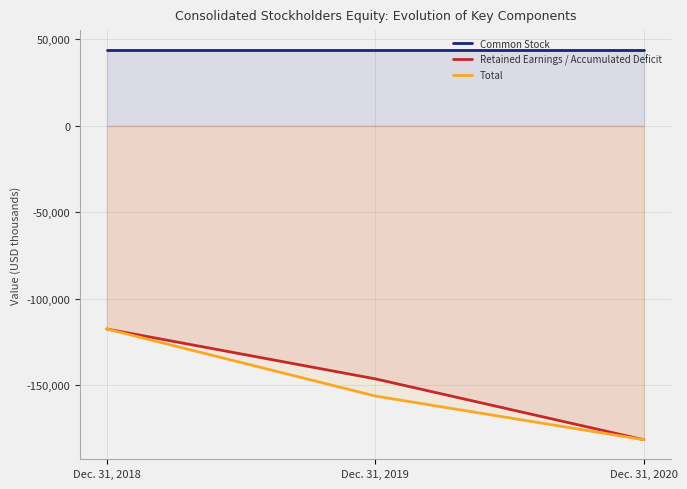

What is the sum of the Total values at Dec. 31, 2020 and Dec. 31, 2019?

-337581